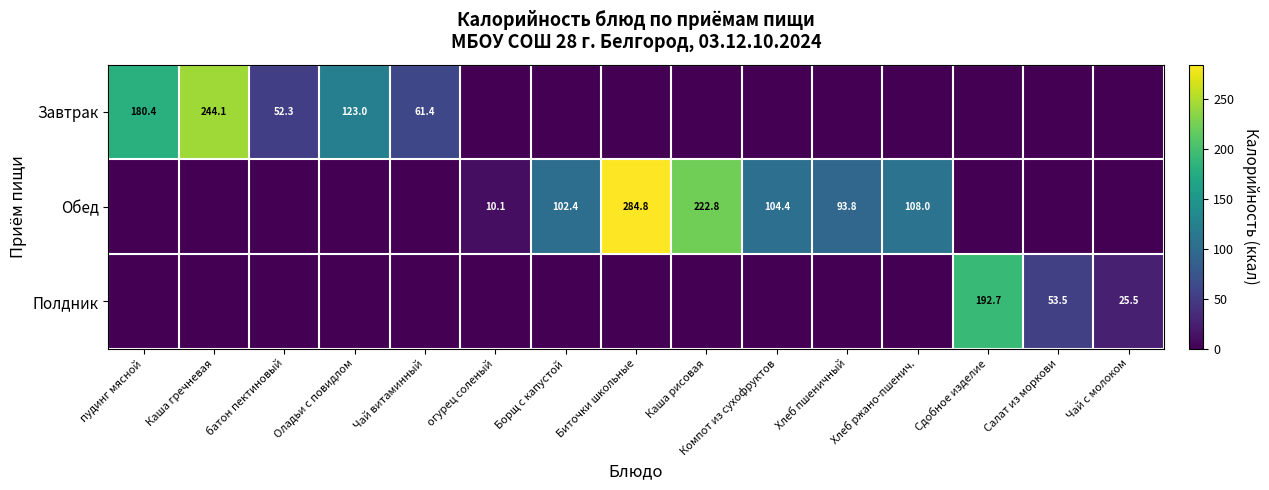

True or false: Обед has a value of 104.4 at Компот из сухофруктов.

True